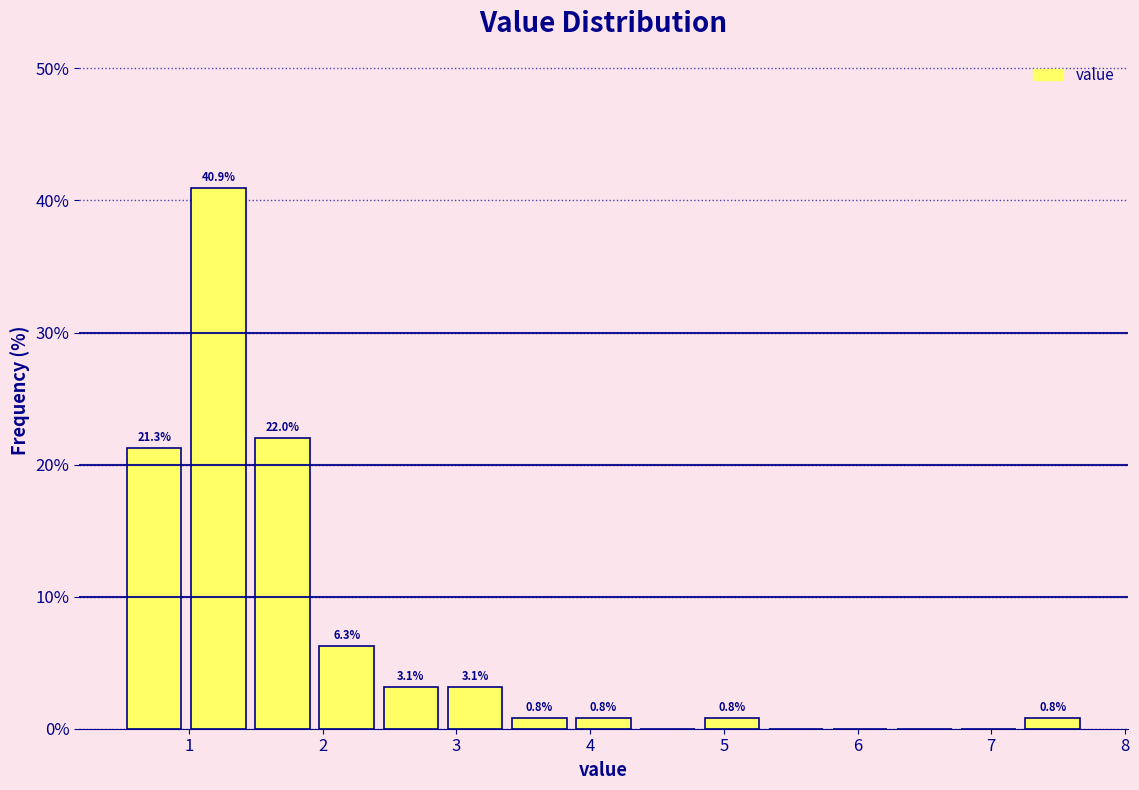

Over which range of the x-axis is the bar tallest?

1.0 to 1.5